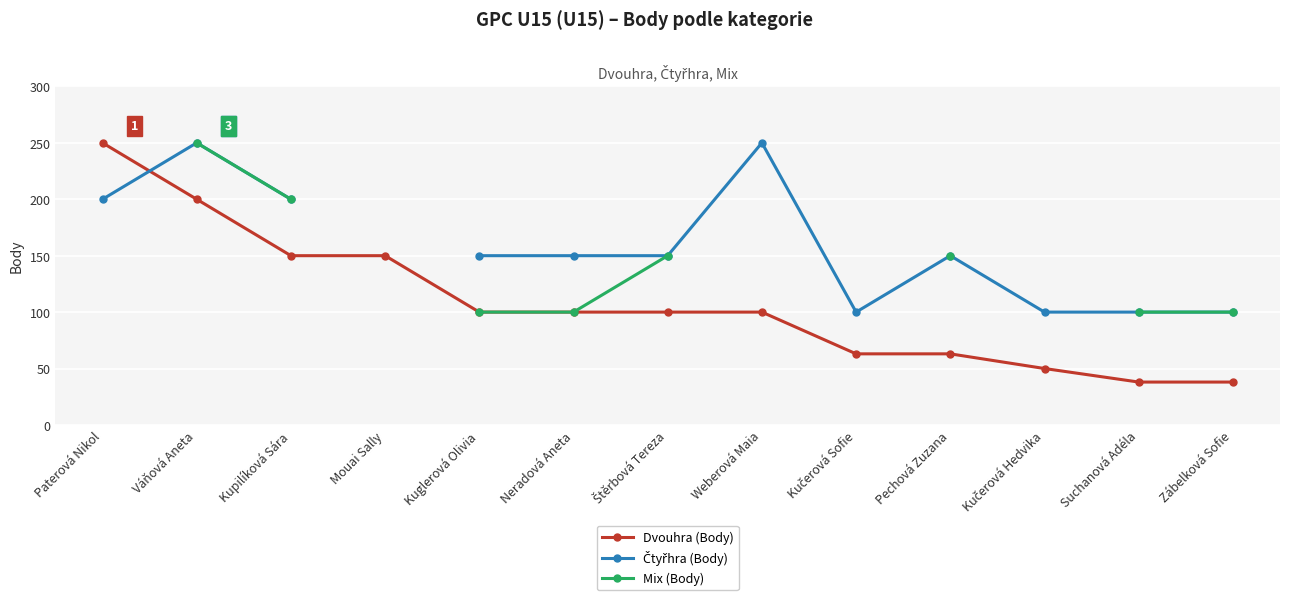

How many data points in Mix (Body) are above 100?

4